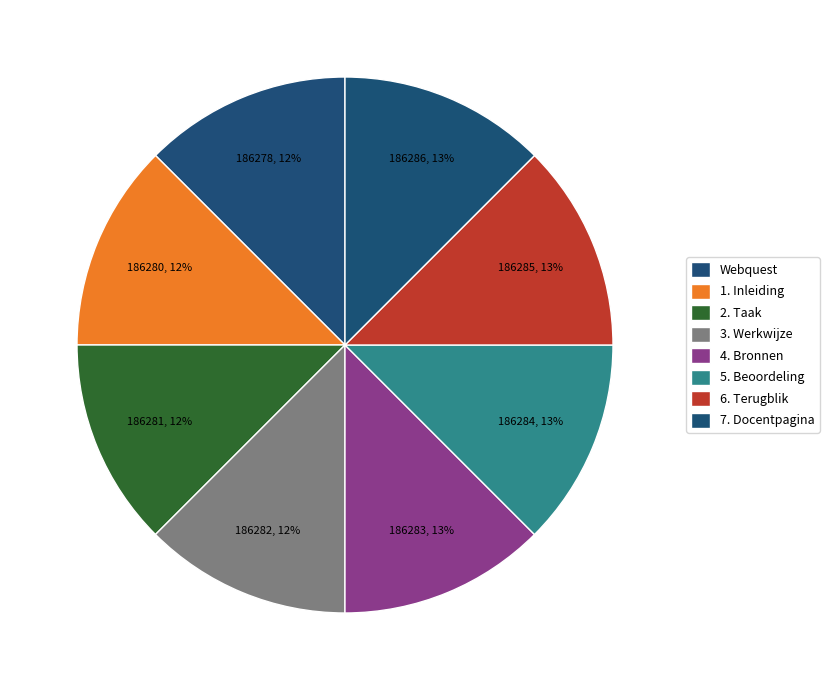

Is there any slice that represents more than half of the pie?

No